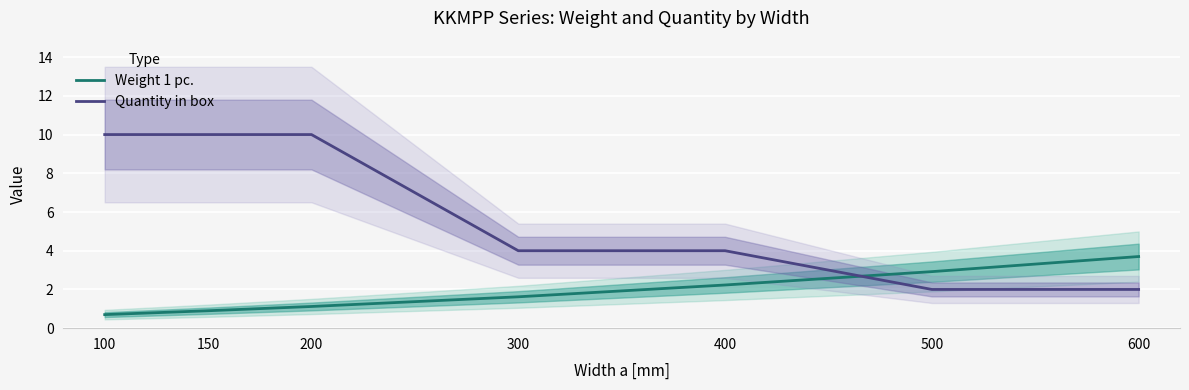

Is it true that Quantity in box equals 5.4 at 300?

False